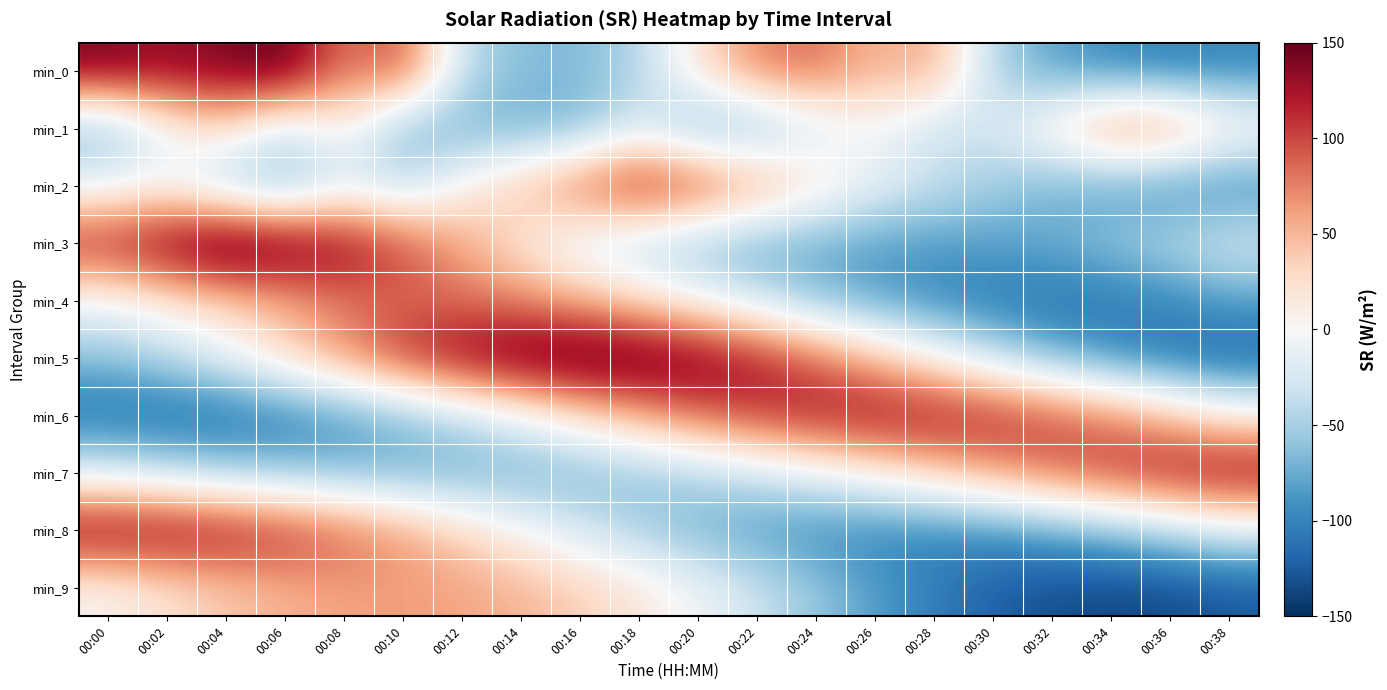

What is the difference between the highest and lowest values at 00:30?

239.0